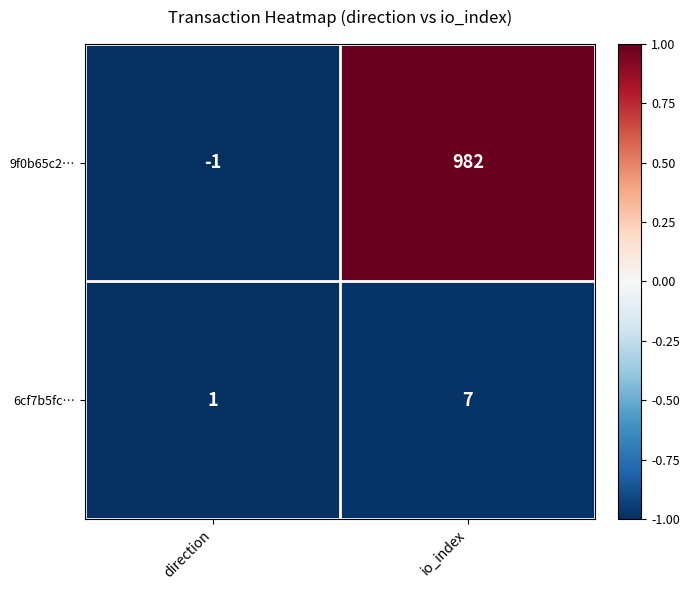

What is the sum of the 6cf7b5fc… values at direction and io_index?

8